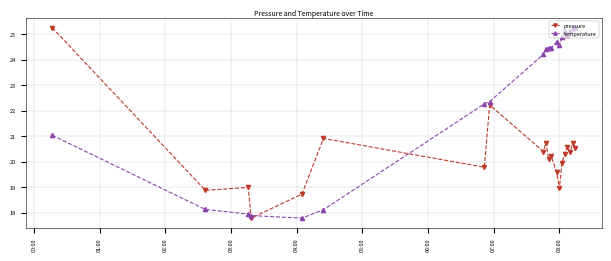

What is the value of the temperature point at the 12th from the left?

24.4